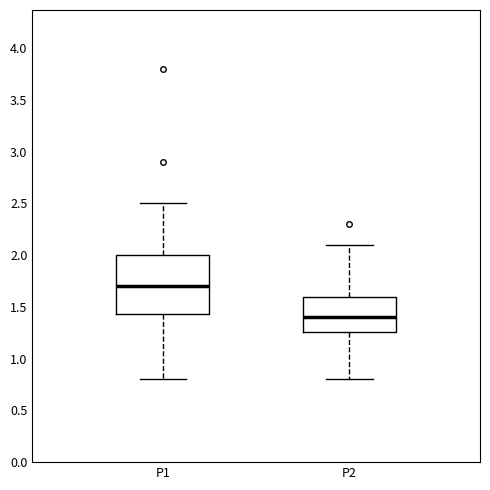

Which box's median line is the highest?

P1